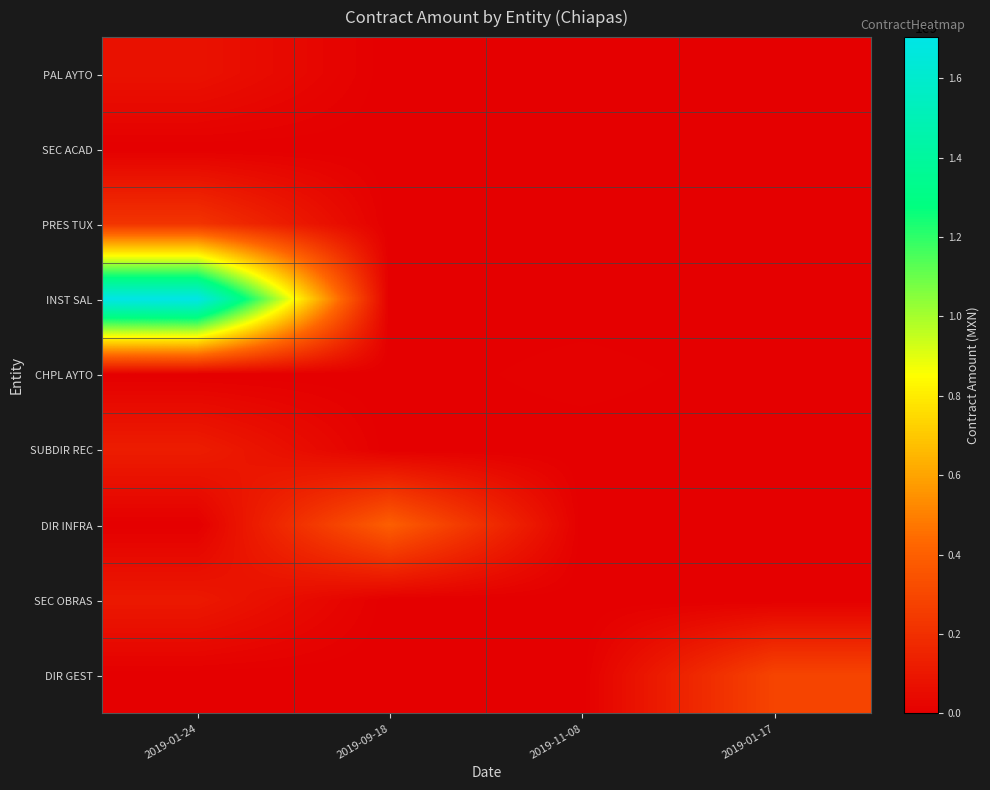

Which series has the widest spread of values?

INST SAL